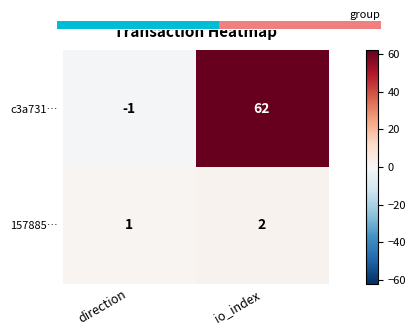

List the series in order of their peak value, highest first.

c3a731…, 157885…